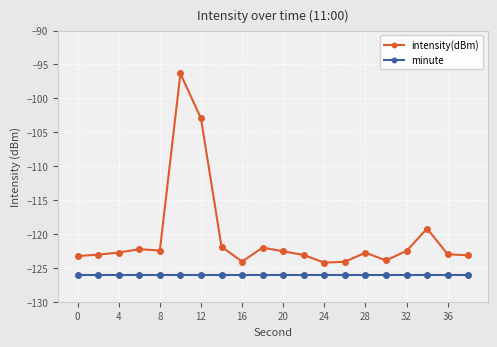

Rank the series by their maximum value, from highest to lowest.

intensity(dBm), minute